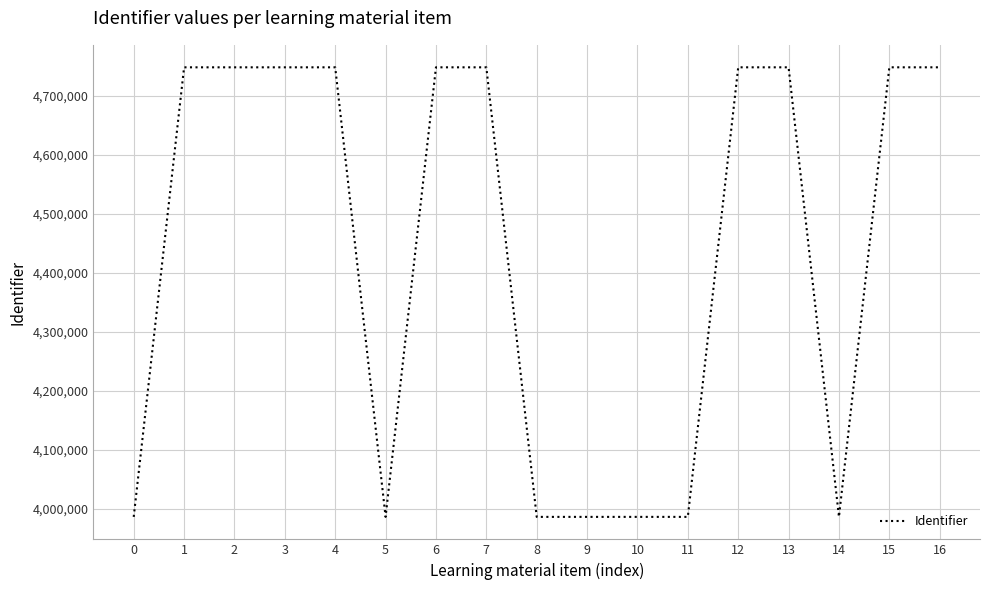

Is it true that the value at 11 is 1330525?

False